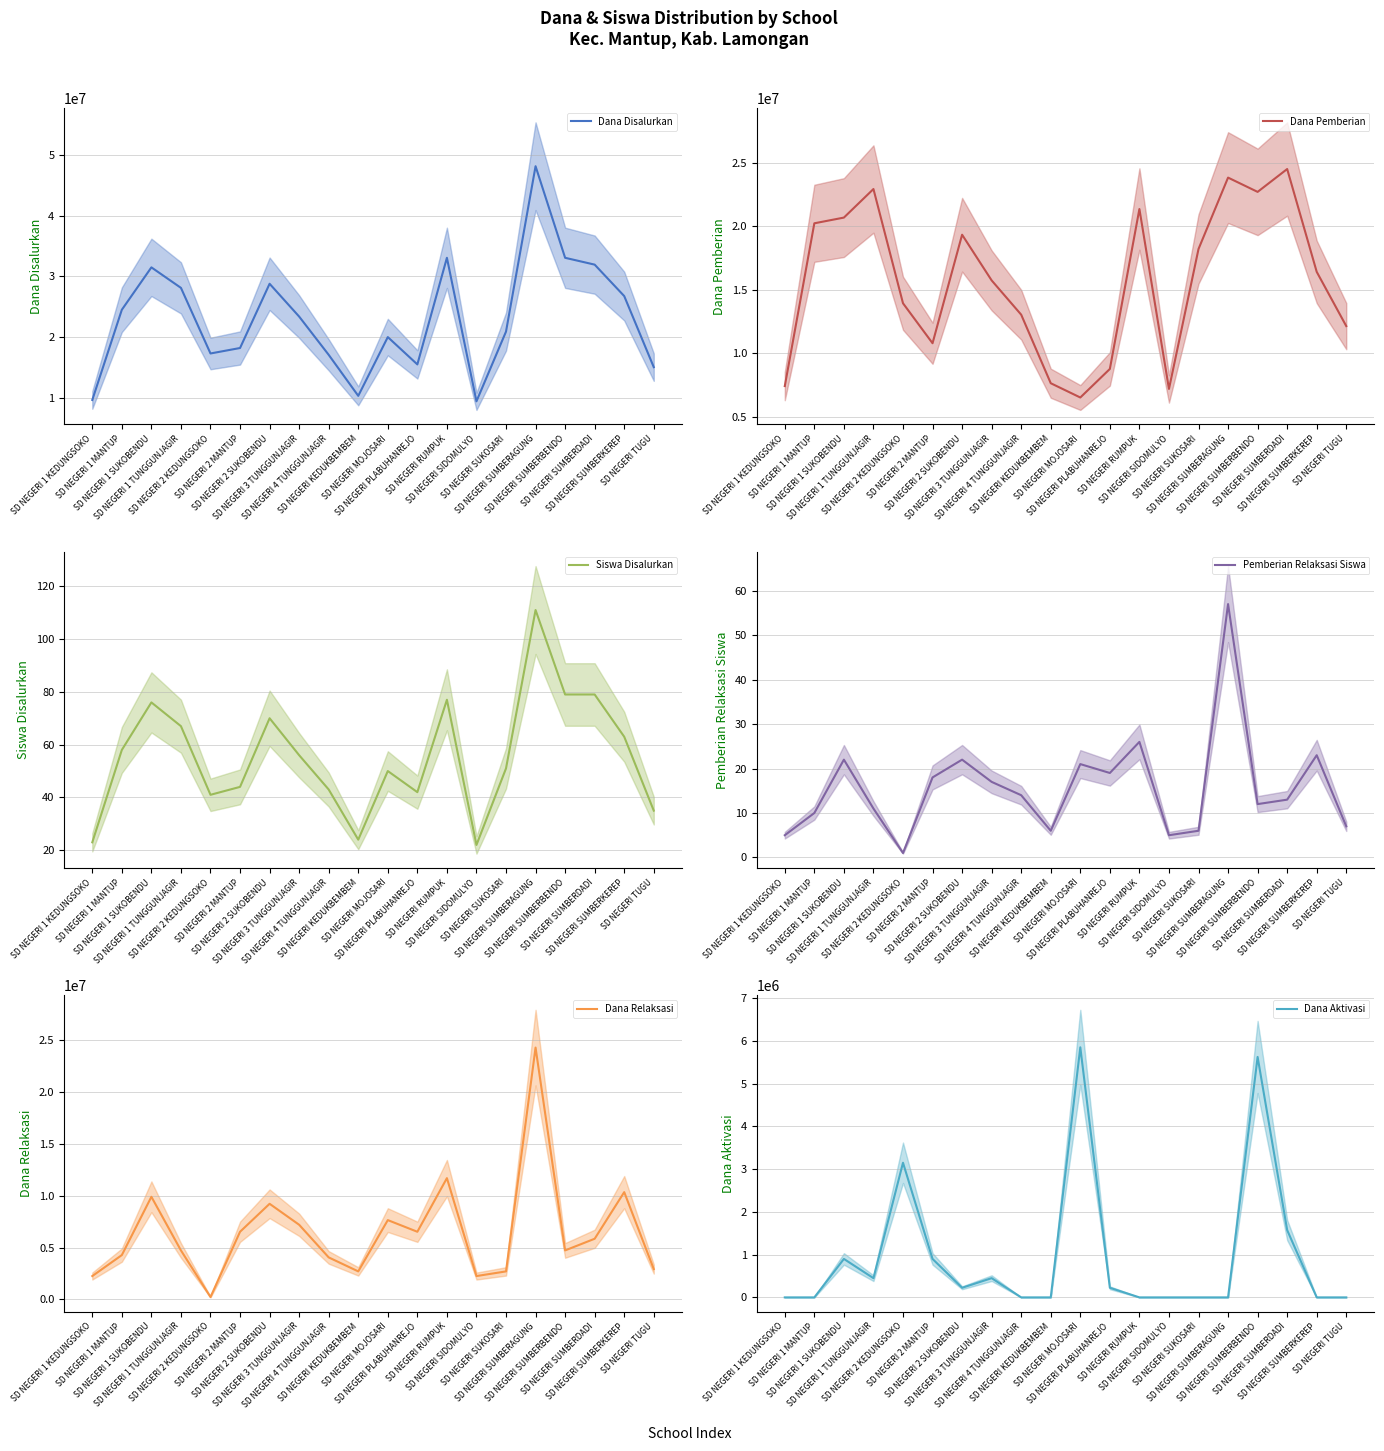

Rank the series by their maximum value, from lowest to highest.

Pemberian Relaksasi Siswa, Siswa Disalurkan, Dana Aktivasi, Dana Relaksasi, Dana Pemberian, Dana Disalurkan